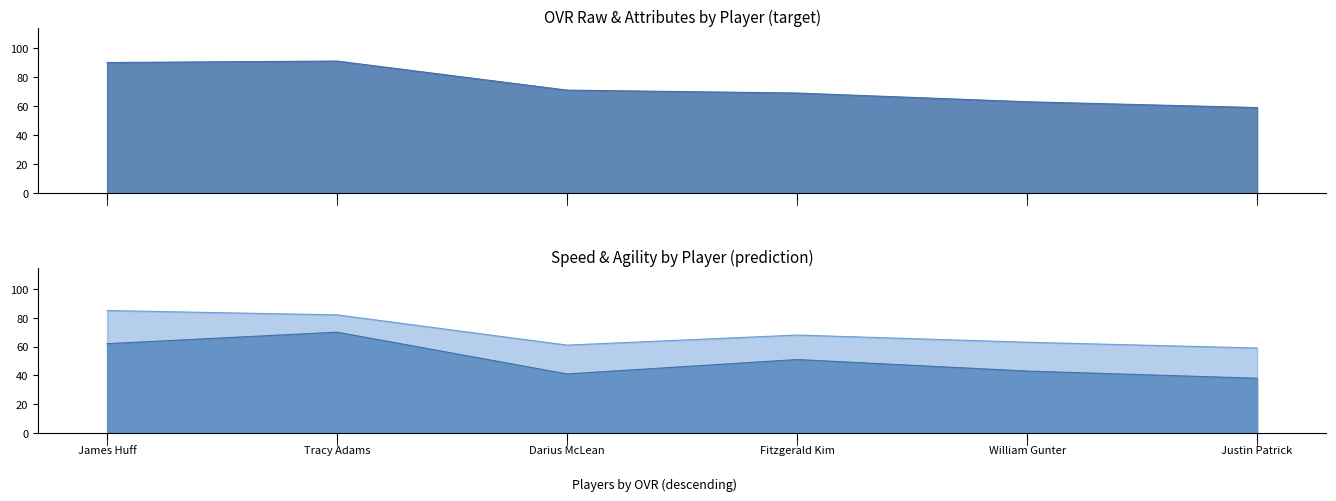

Which series changed the most between Tracy Adams and Fitzgerald Kim?

ovr_raw